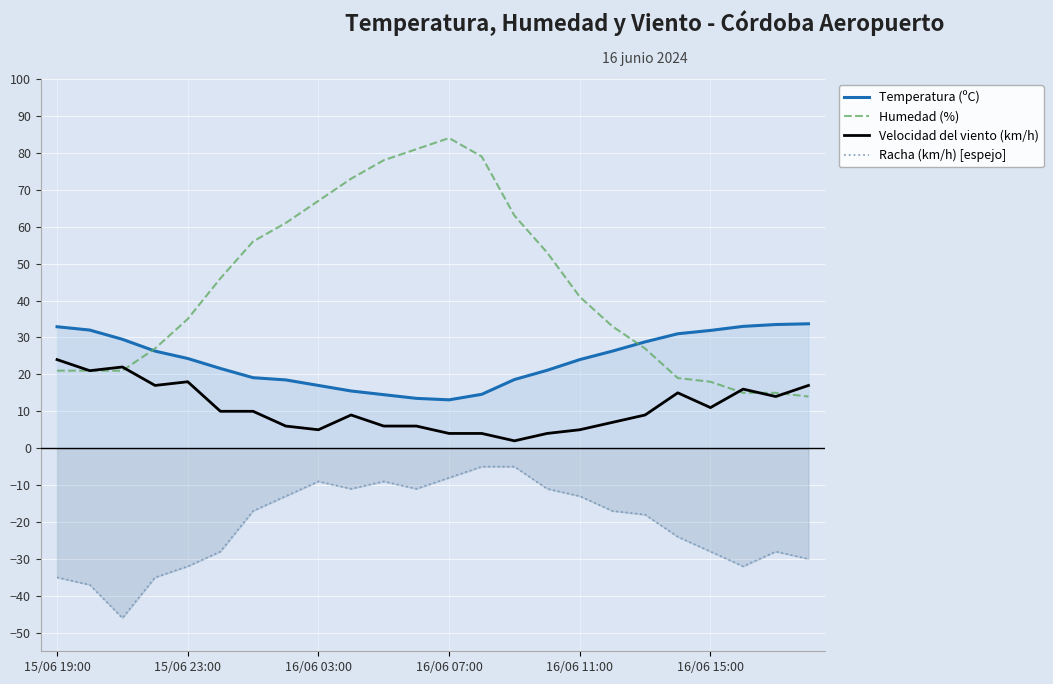

True or false: Velocidad del viento (km/h) has more than 0 points higher than both neighbors.

True